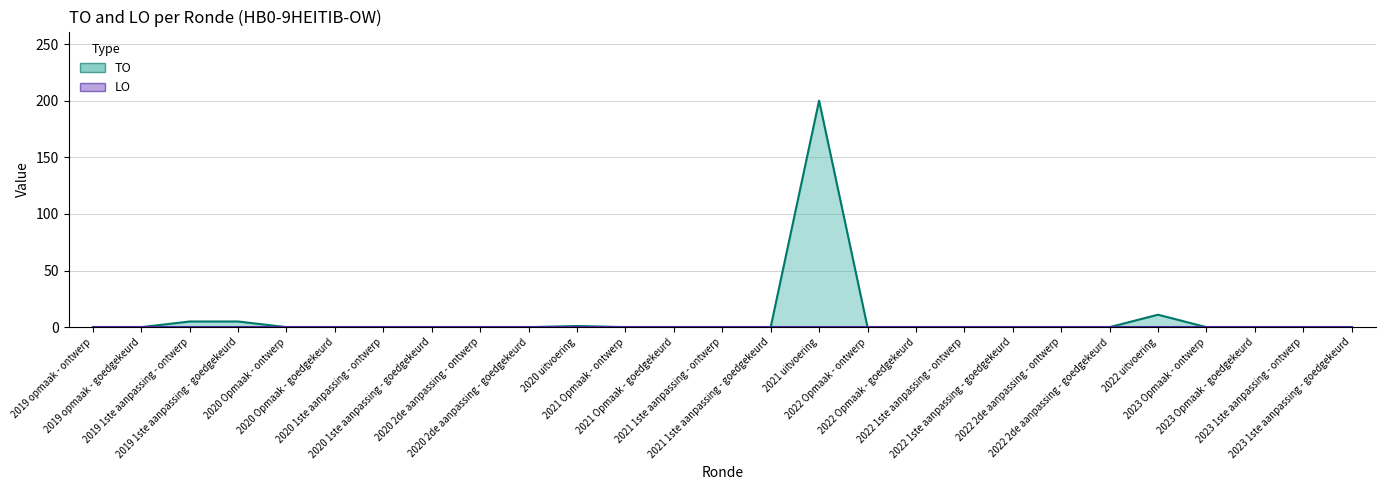

What is the greatest value displayed?

200